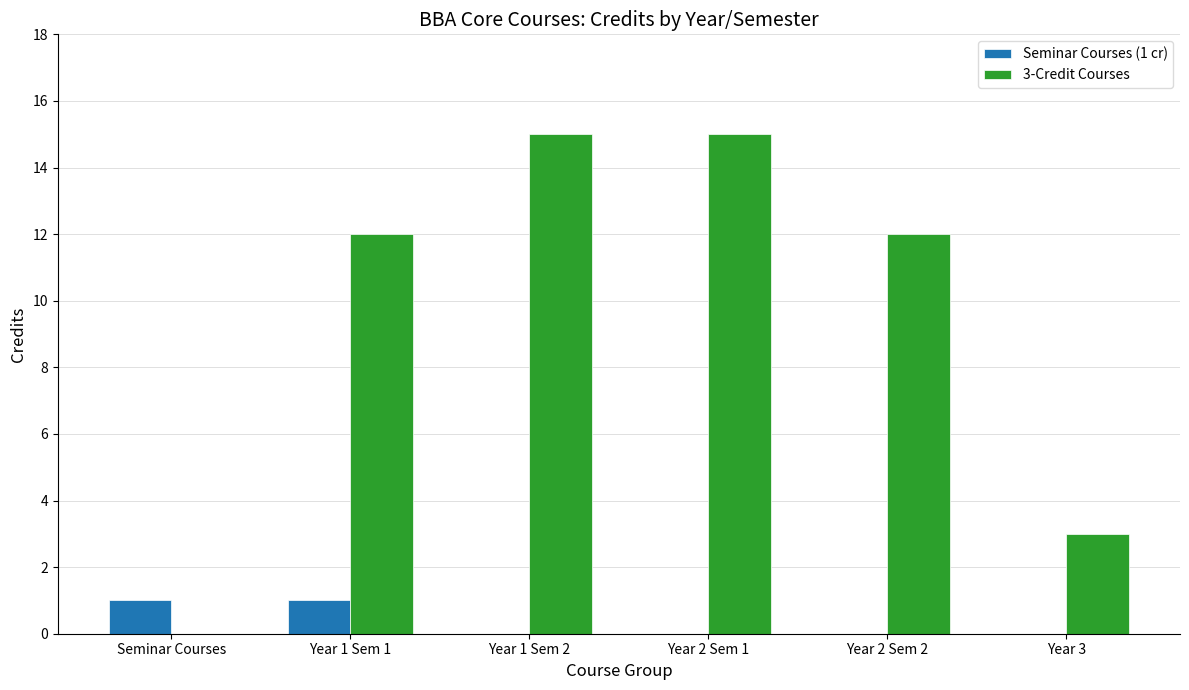

What is the maximum value for 3-Credit Courses?

15